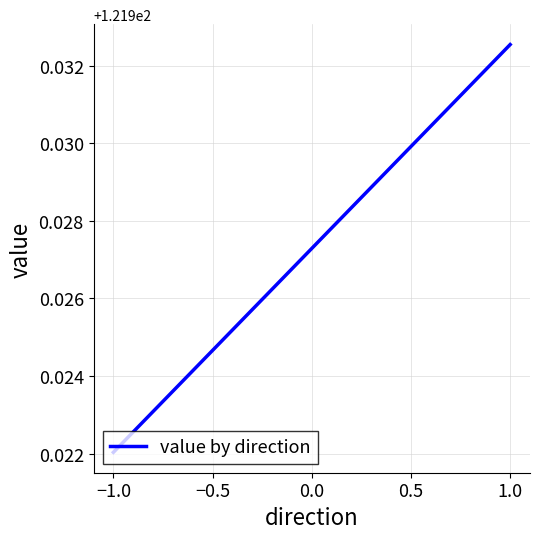

What is the minimum value shown in the chart?

121.9